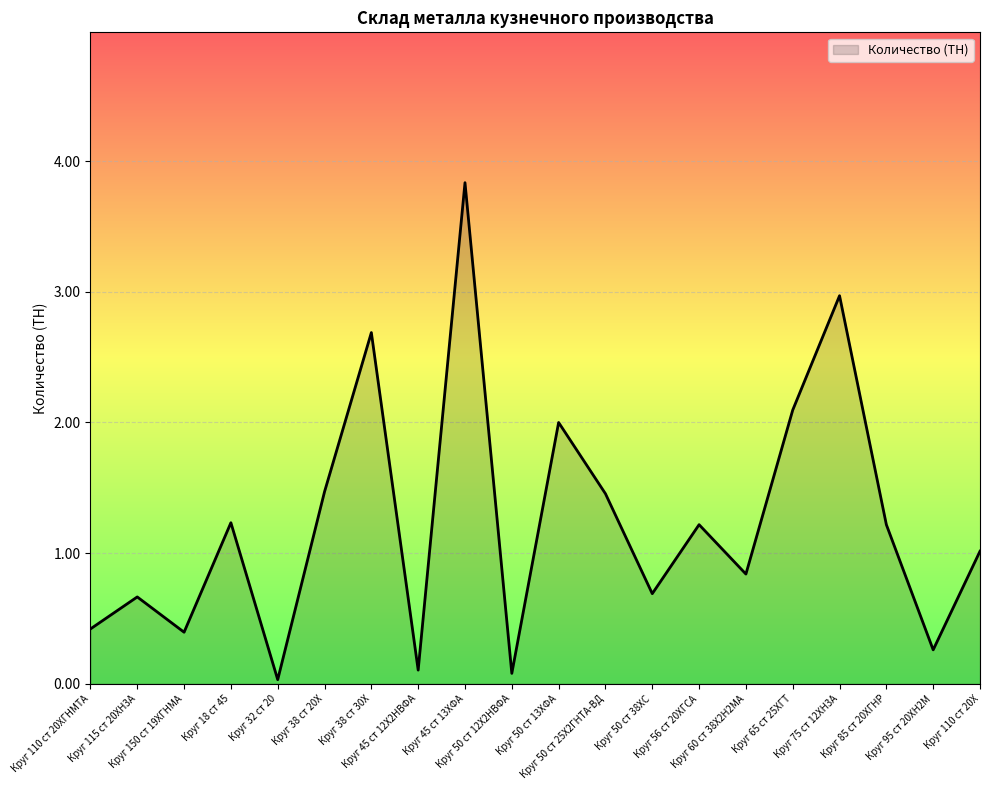

The value at Круг 60 ст 38Х2Н2МА is 0.8. True or false?

True